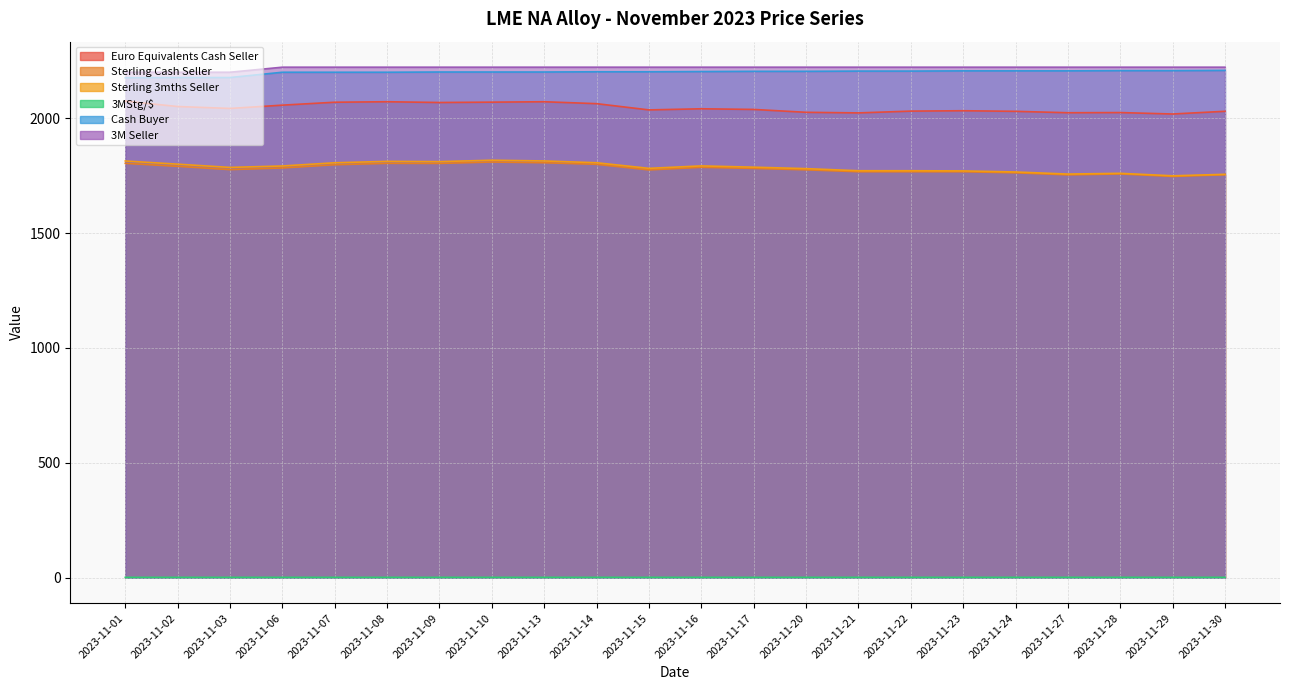

What is the maximum value for Cash Buyer?

2208.0